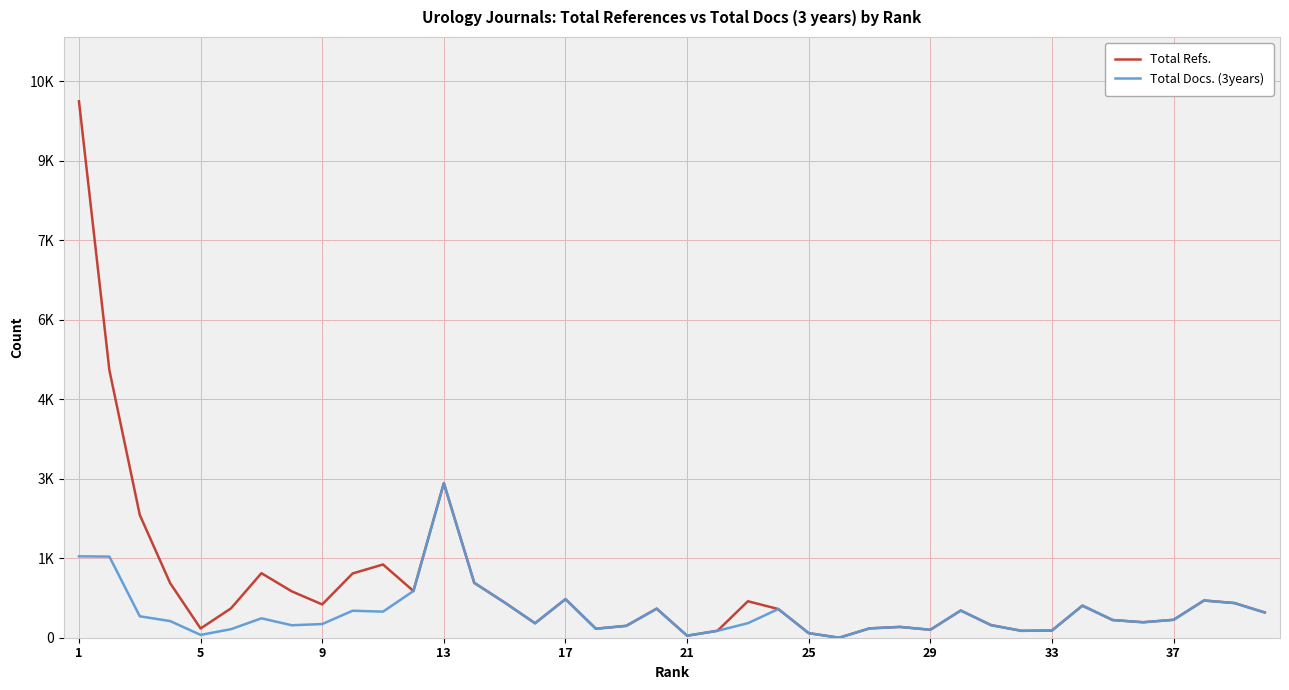

True or false: Total Docs. (3years) and Total Refs. cross at least once.

False